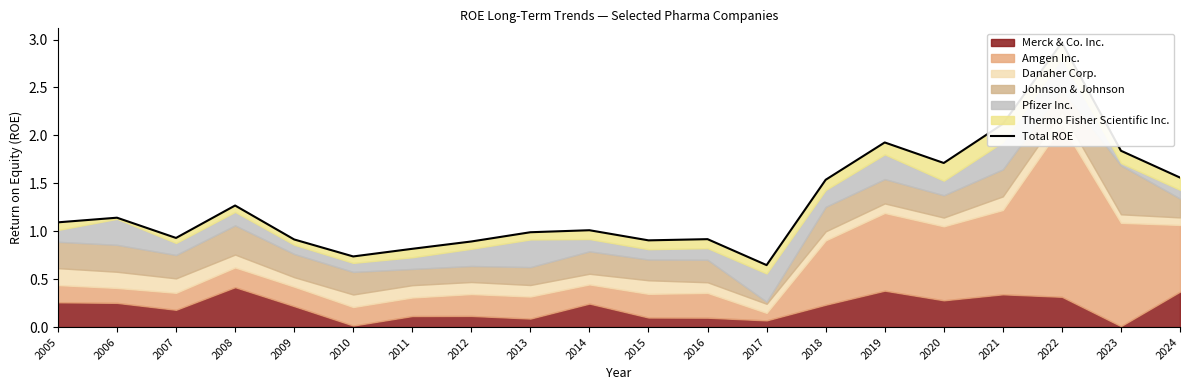

What is the sum of all values?

25.9